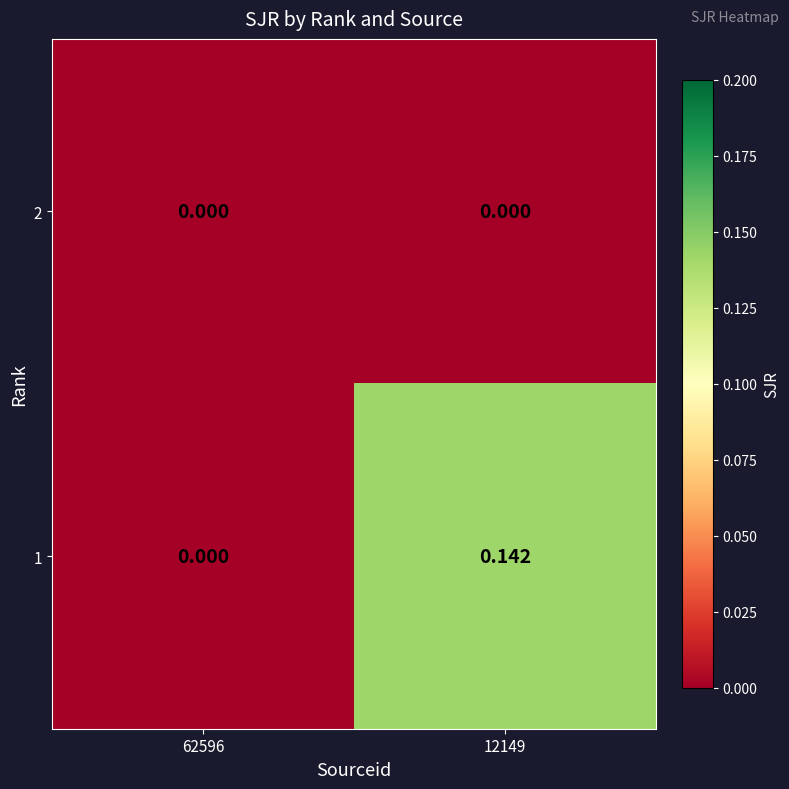

Is the value of 1 at 12149 greater than the value of 2 at 12149?

Yes